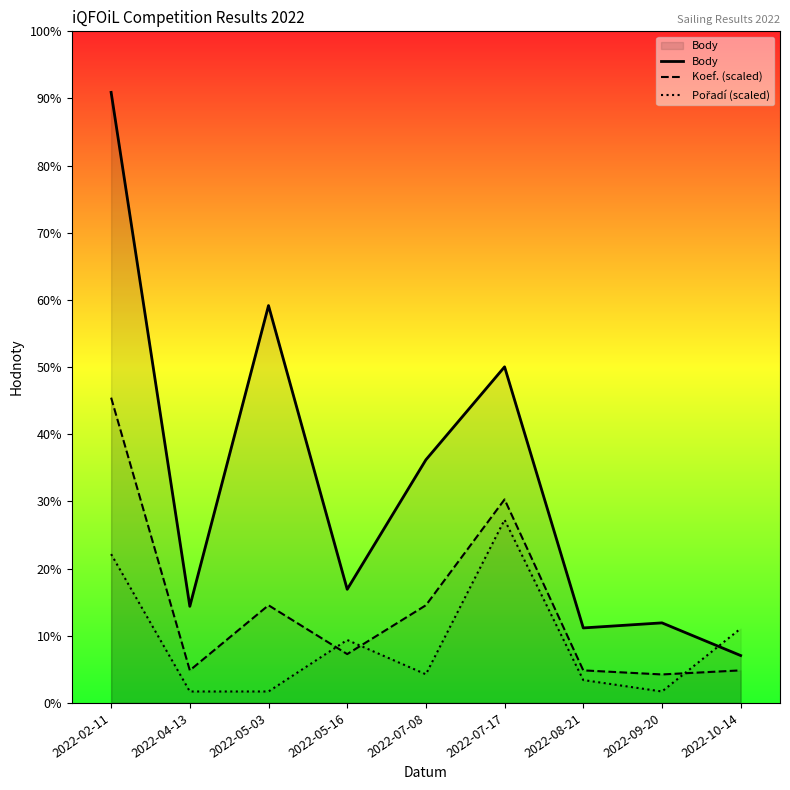

What is the label of the 6th point from the left?

2022-07-17